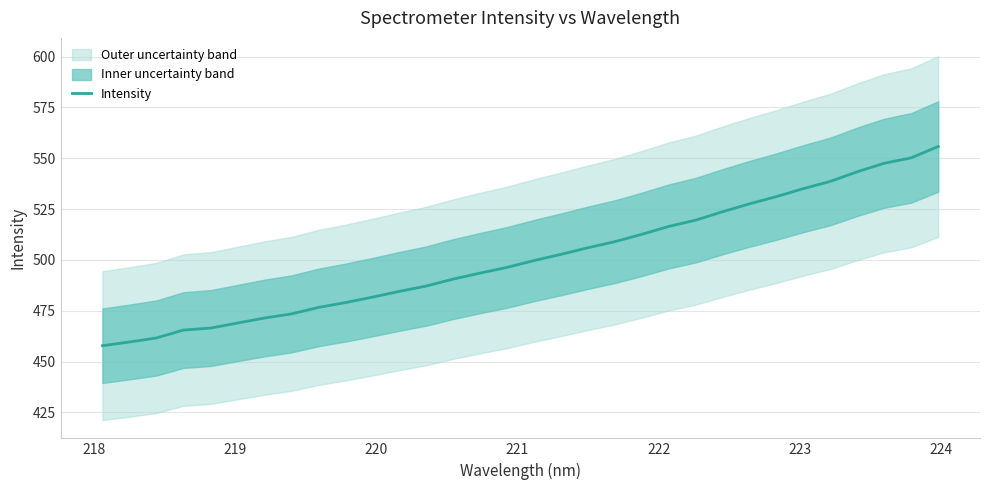

What is the lowest value of the Intensity series?

457.8